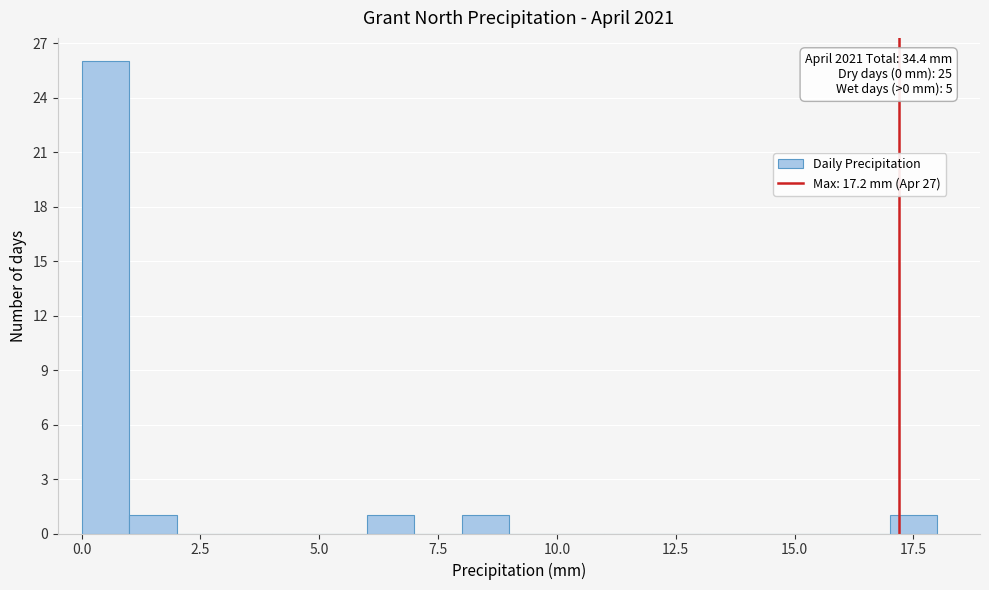

Read against the x-axis, roughly where is the centre of the tallest bar?

0.5